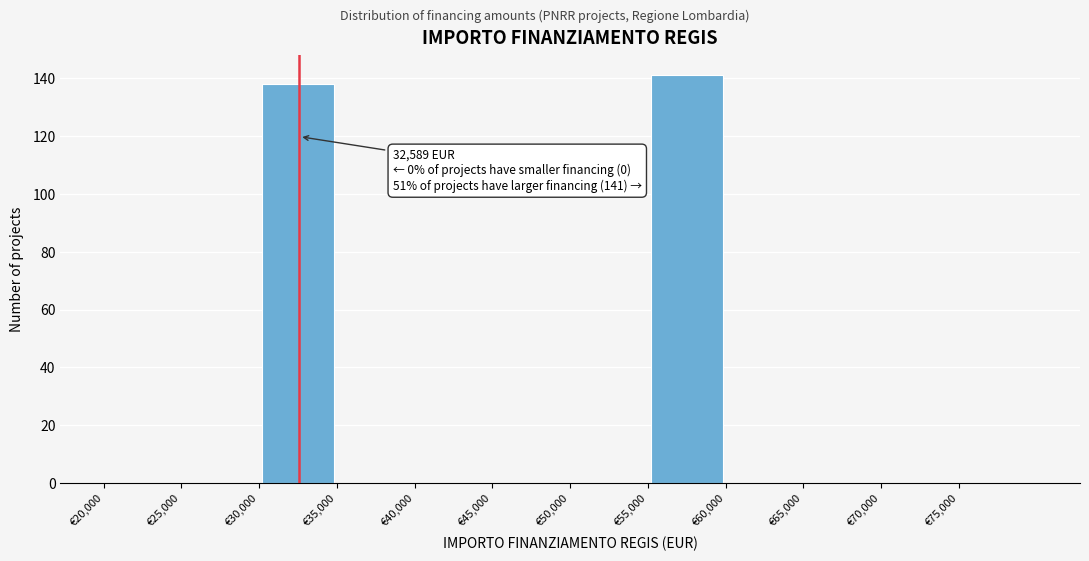

Which range on the x-axis has the tallest bar?

55000 to 60000